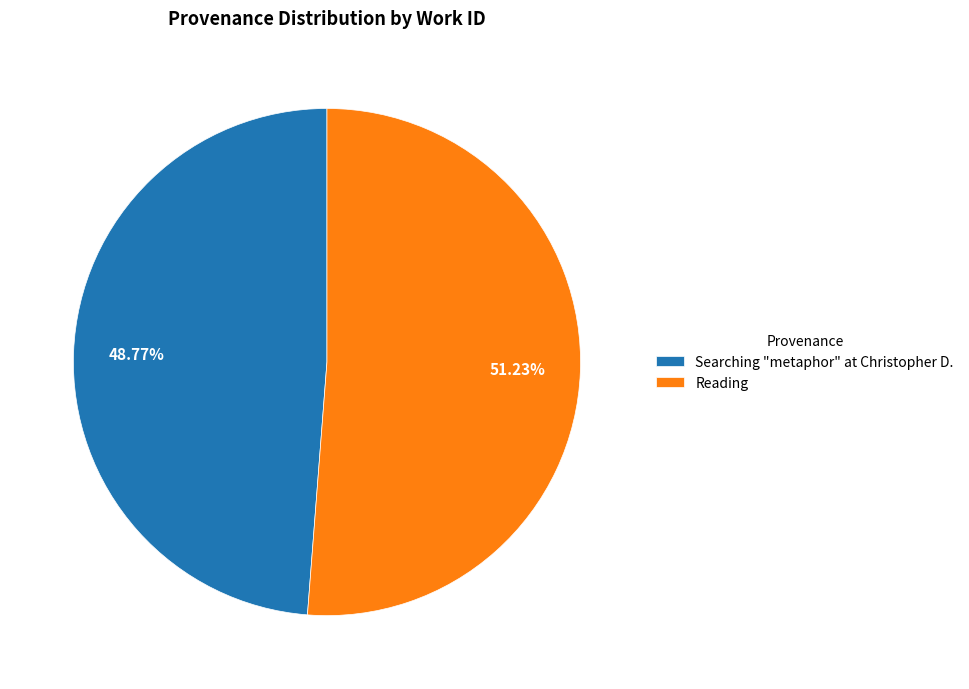

Rank the categories by value from lowest to highest.

Searching "metaphor" at Christopher D., Reading